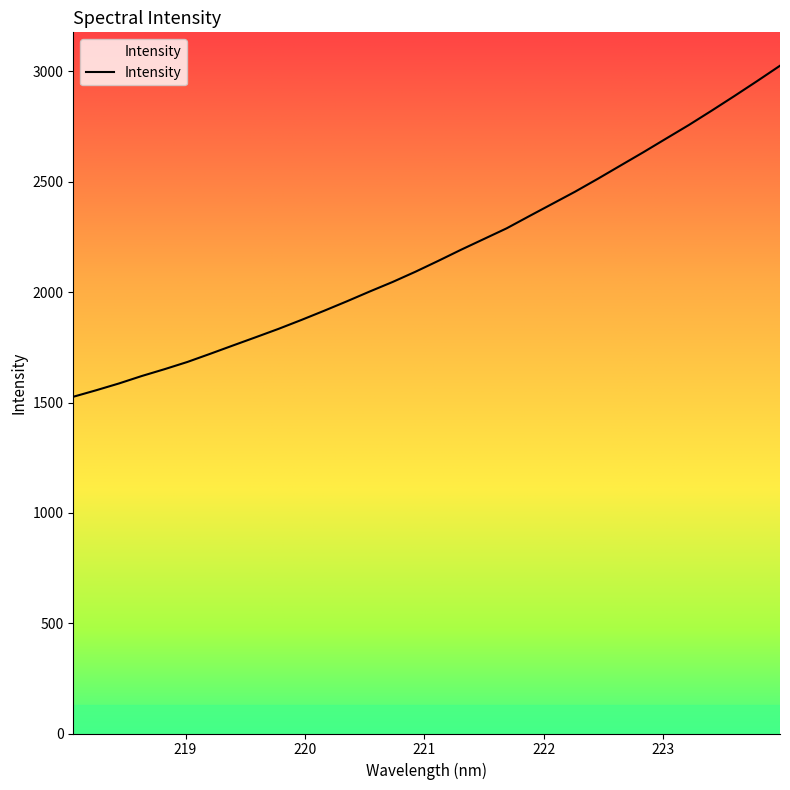

What is the value of the 15th point from the left?

2046.3